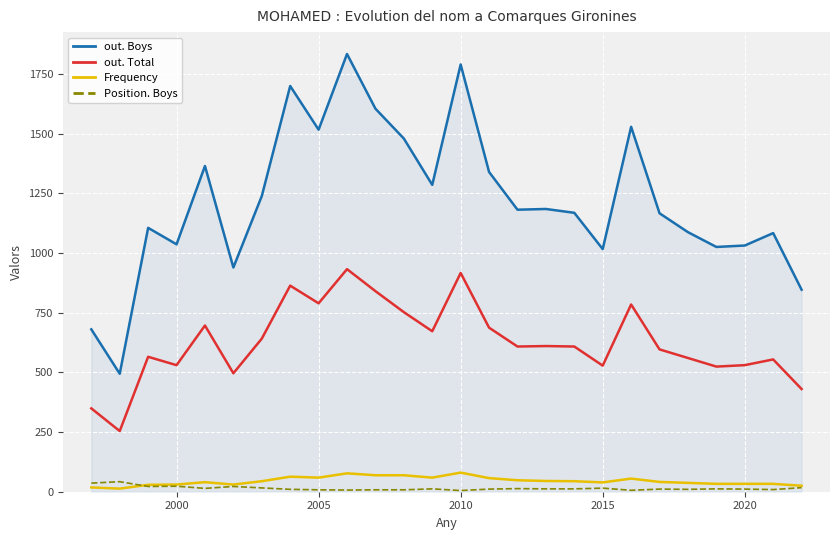

True or false: out. Boys and Position. Boys intersect in this chart.

False